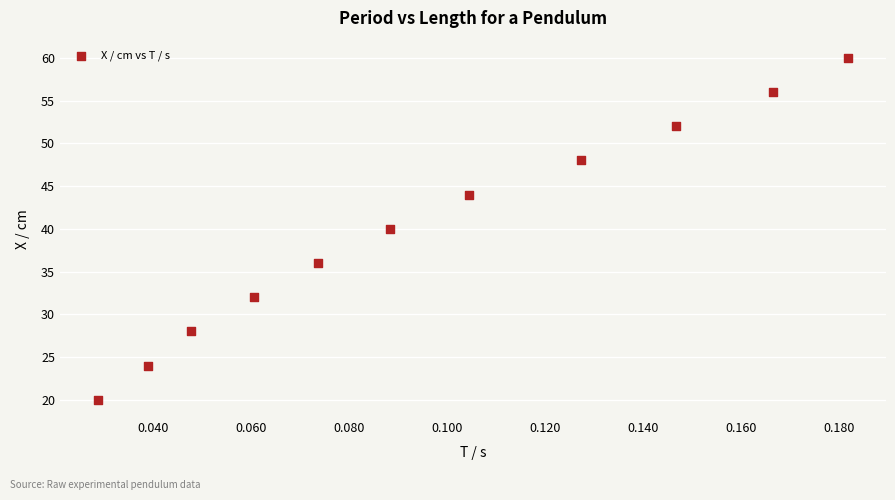

What is the range of Y values (max minus min)?

40